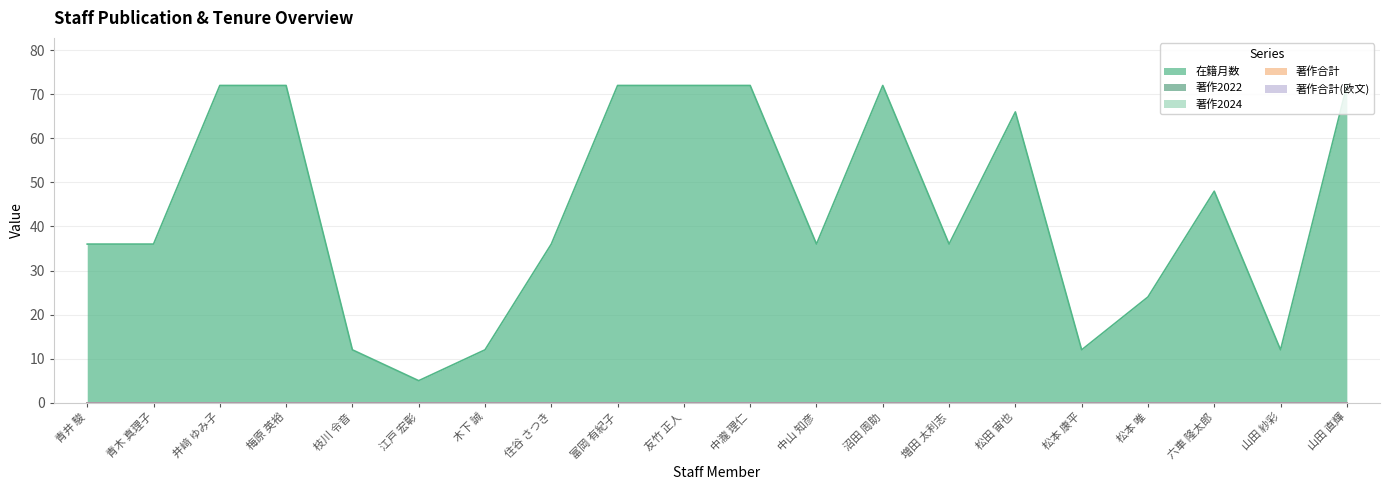

What is the greatest value displayed?

72